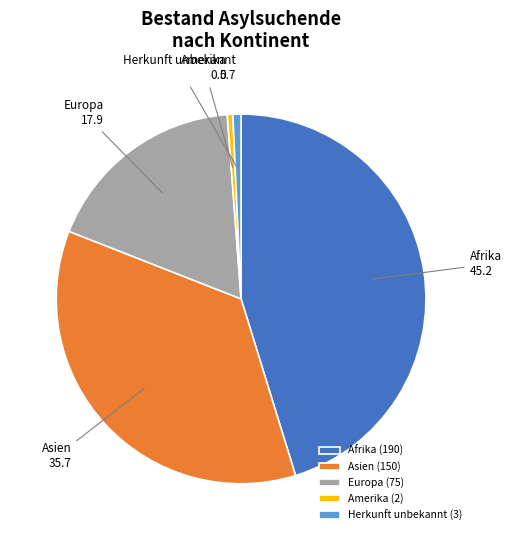

Count the number of slices in the pie.

5